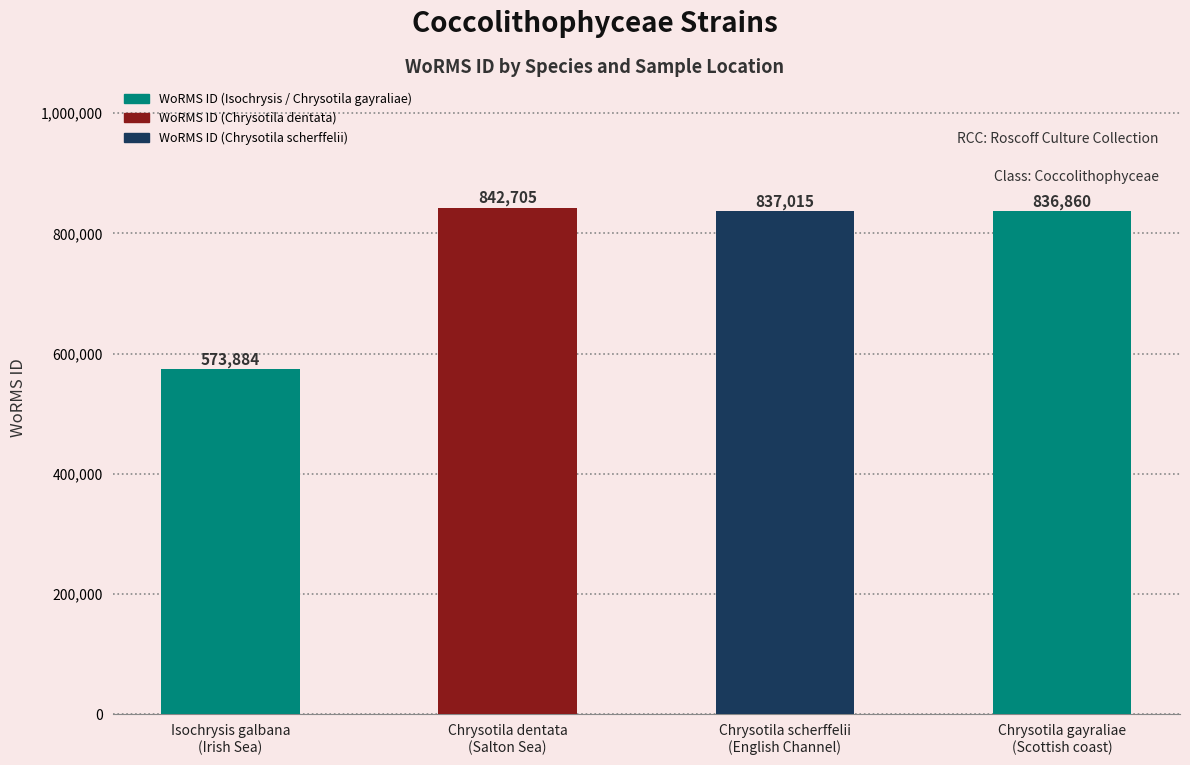

What is the label of the 1st bar from the left?

Isochrysis galbana
(Irish Sea)